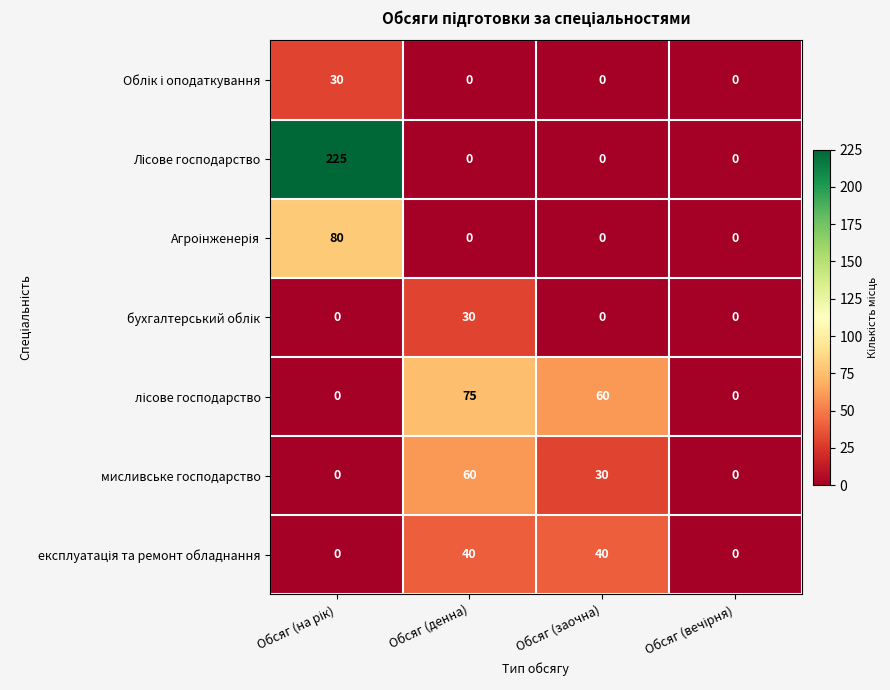

What is the spread (max minus min) of values at Обсяг (денна)?

75